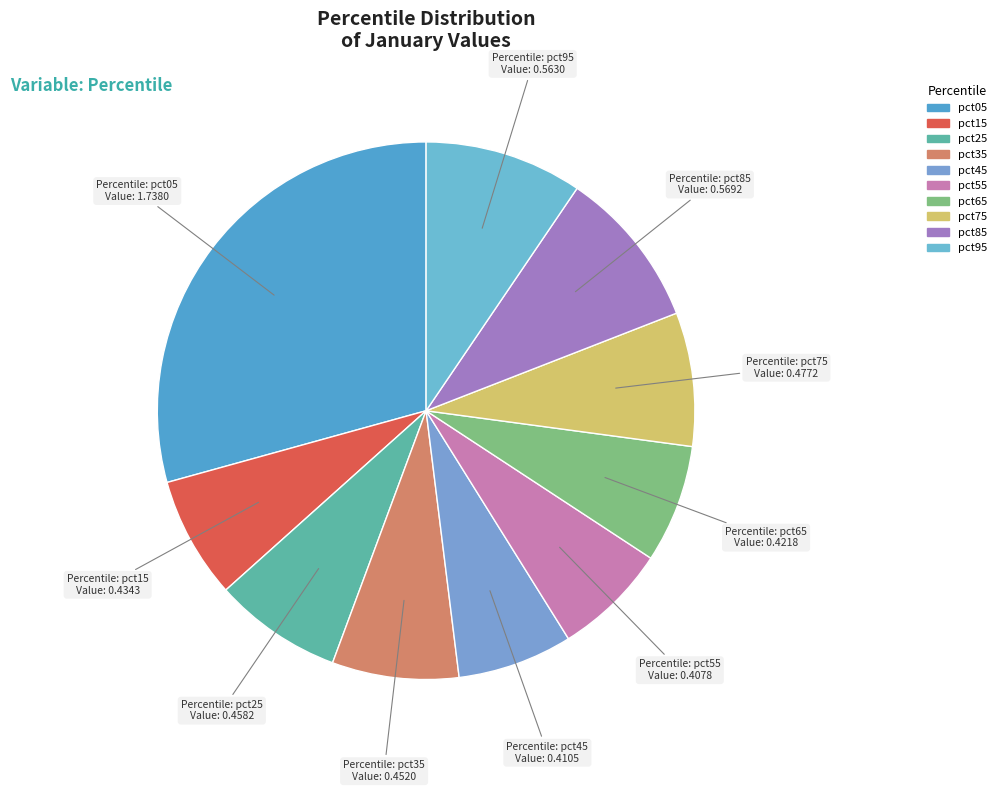

How many slices are in this pie chart?

10